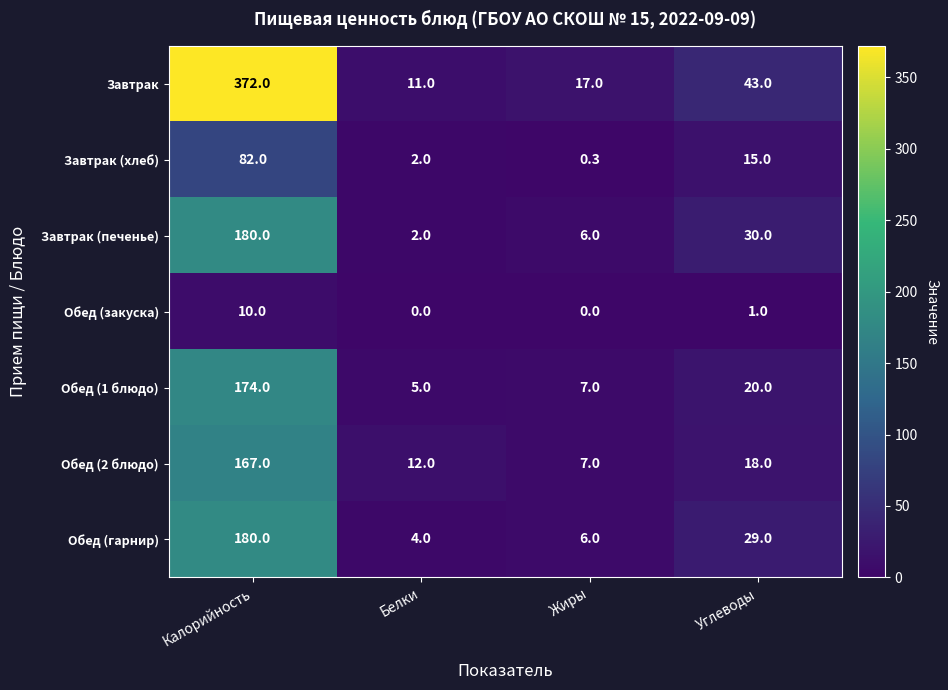

What is the spread (max minus min) of values at Жиры?

17.0